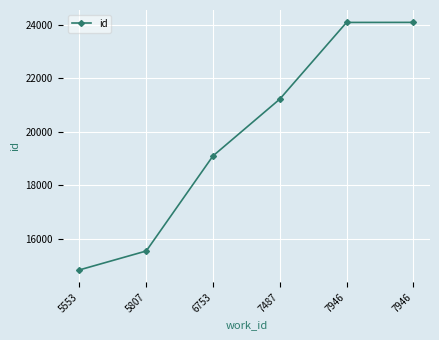

Does the chart have visible grid lines?

Yes